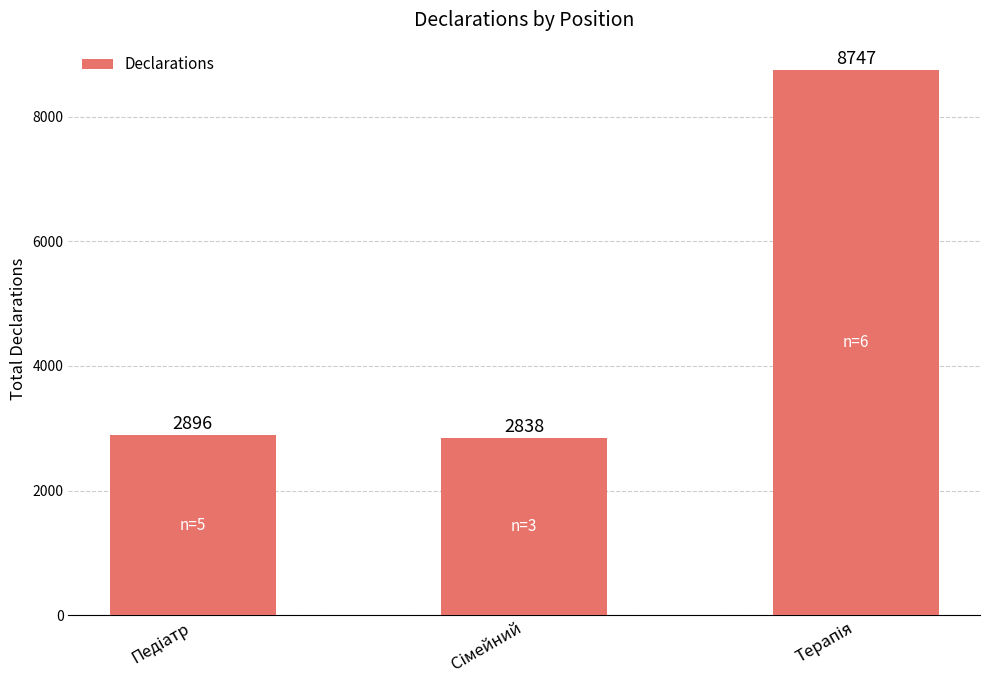

What is the value of the 2nd bar from the left?

2838